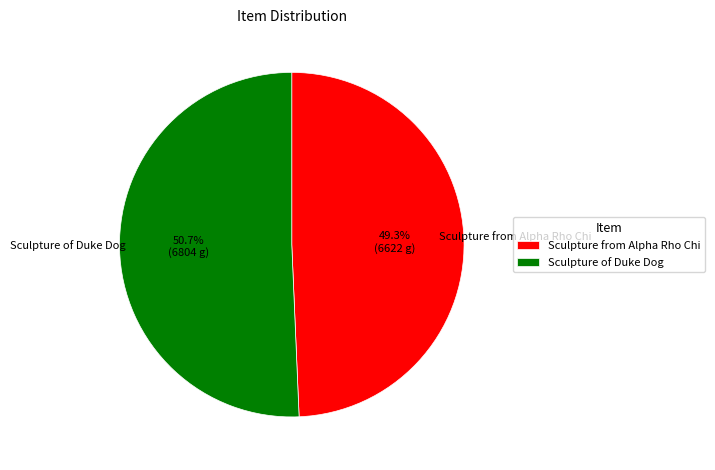

To the nearest percent, what is the difference between the largest and smallest slice percentages?

1%